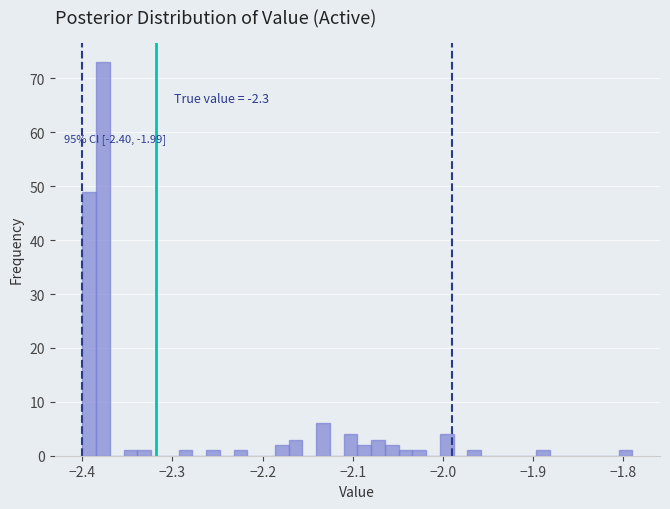

Read against the x-axis, roughly where is the centre of the tallest bar?

-2.38